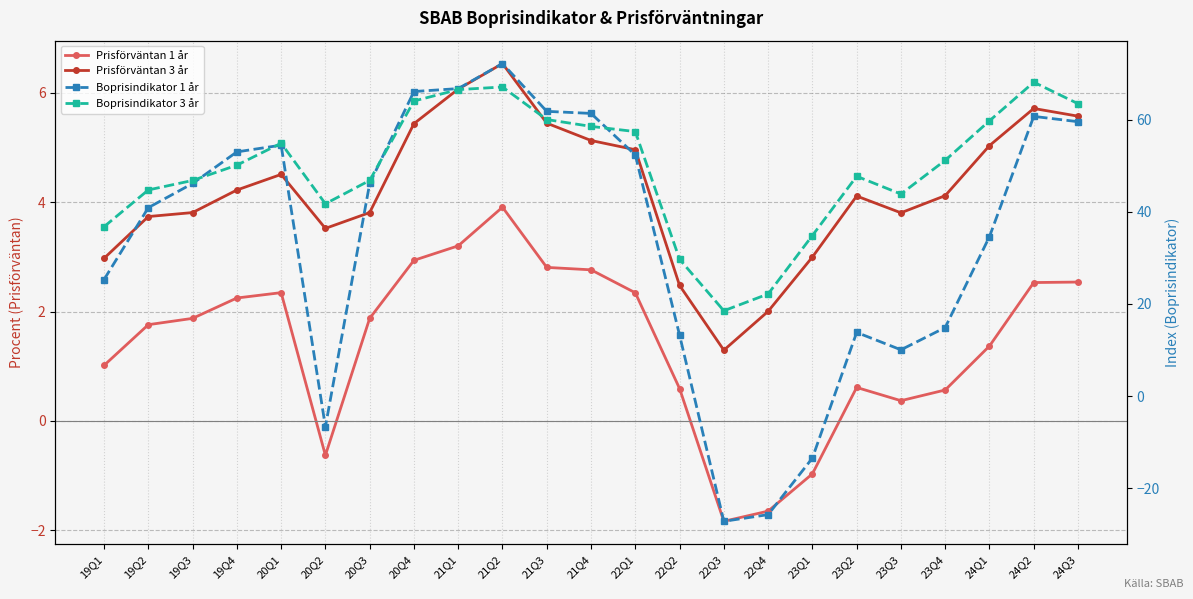

At which label is Prisförväntan 3 år closest to 3?

23Q1